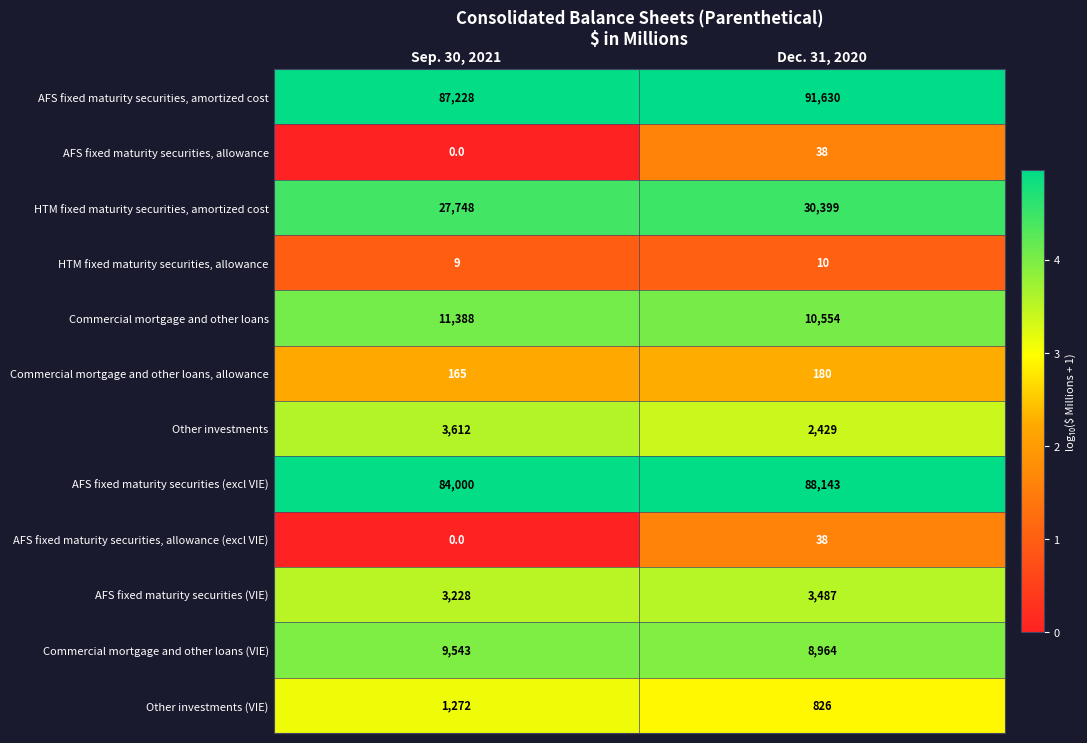

Is it true that HTM fixed maturity securities, amortized cost equals 46583 at Dec. 31, 2020?

False